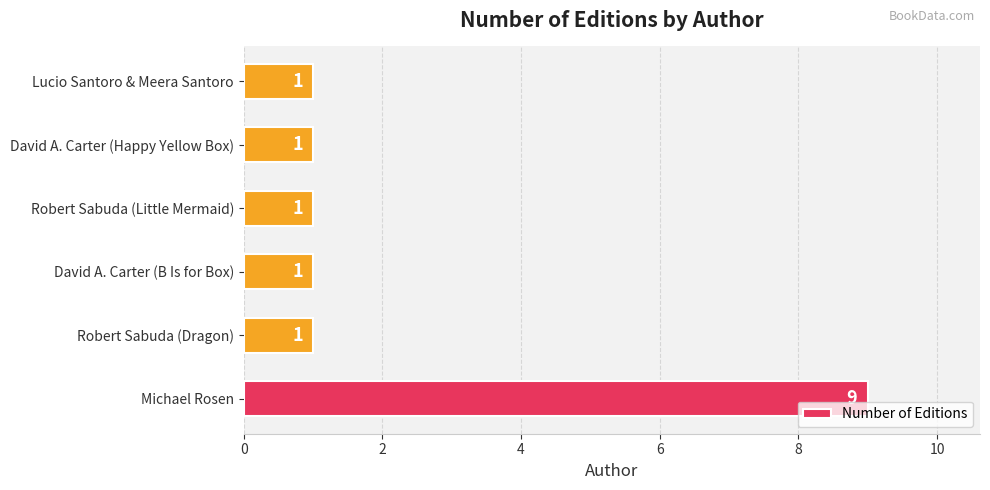

Reading bottom to top, what are all the values shown in this chart?

Michael Rosen=9	Robert Sabuda (Dragon)=1	David A. Carter (B Is for Box)=1	Robert Sabuda (Little Mermaid)=1	David A. Carter (Happy Yellow Box)=1	Lucio Santoro & Meera Santoro=1